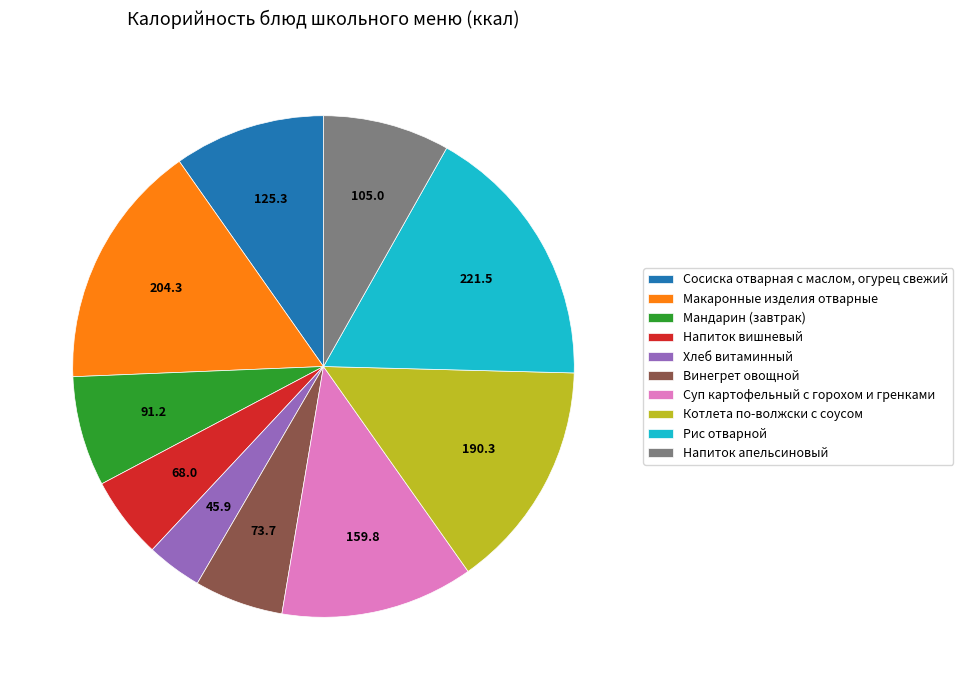

Between Рис отварной and Напиток вишневый, which is larger?

Рис отварной